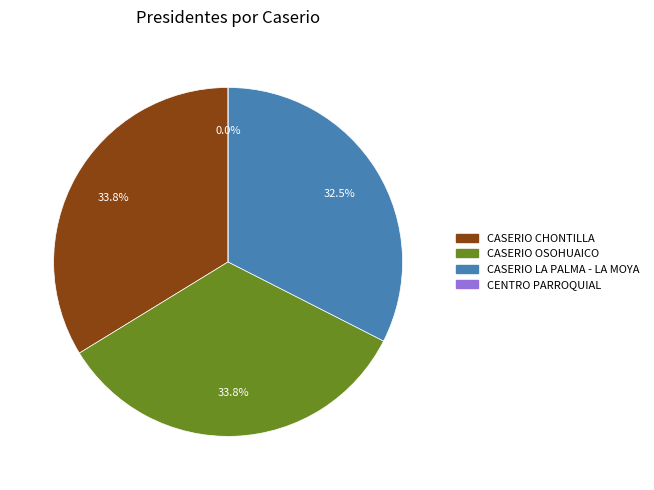

What is the total percentage of CASERIO OSOHUAICO and CENTRO PARROQUIAL?

33.8%